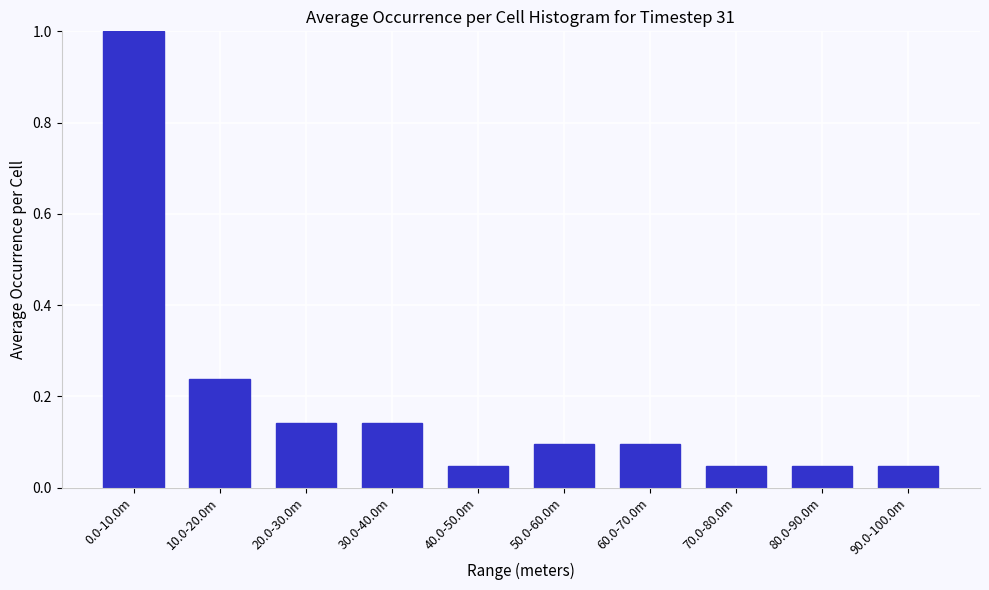

What is the maximum value shown in the chart?

1.0